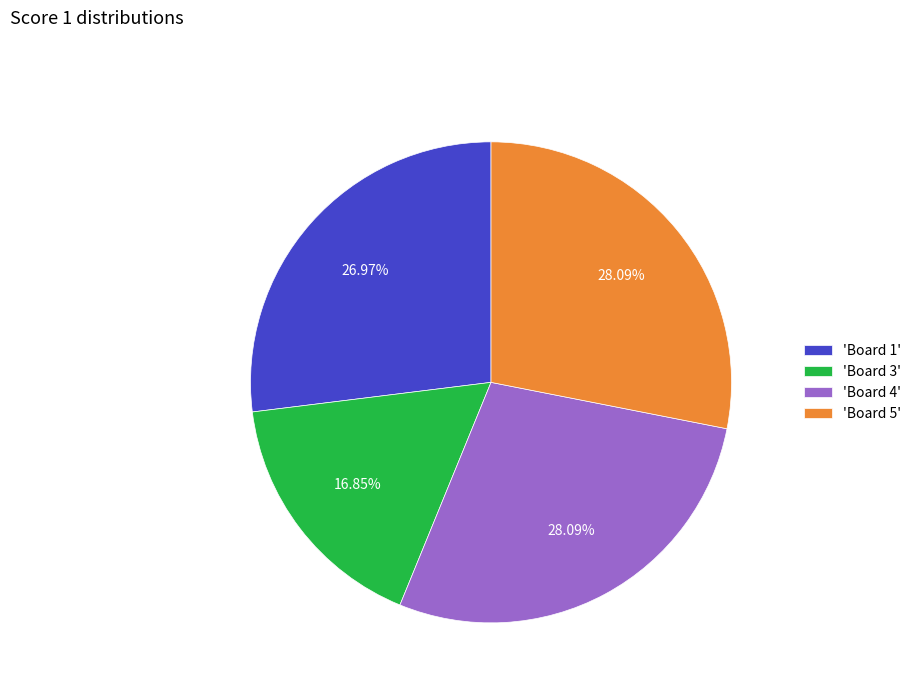

Is 'Board 4' the majority of the pie?

No